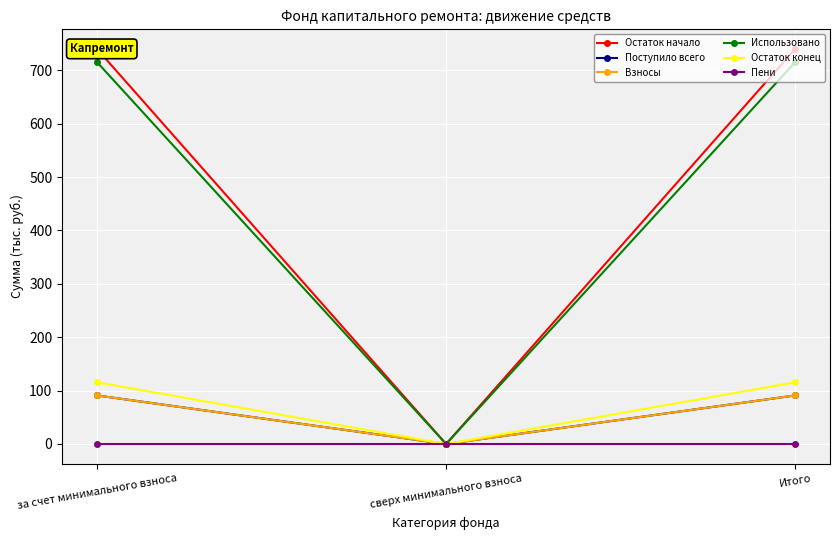

Between за счет минимального взноса and сверх минимального взноса, which series saw the biggest shift?

Остаток начало